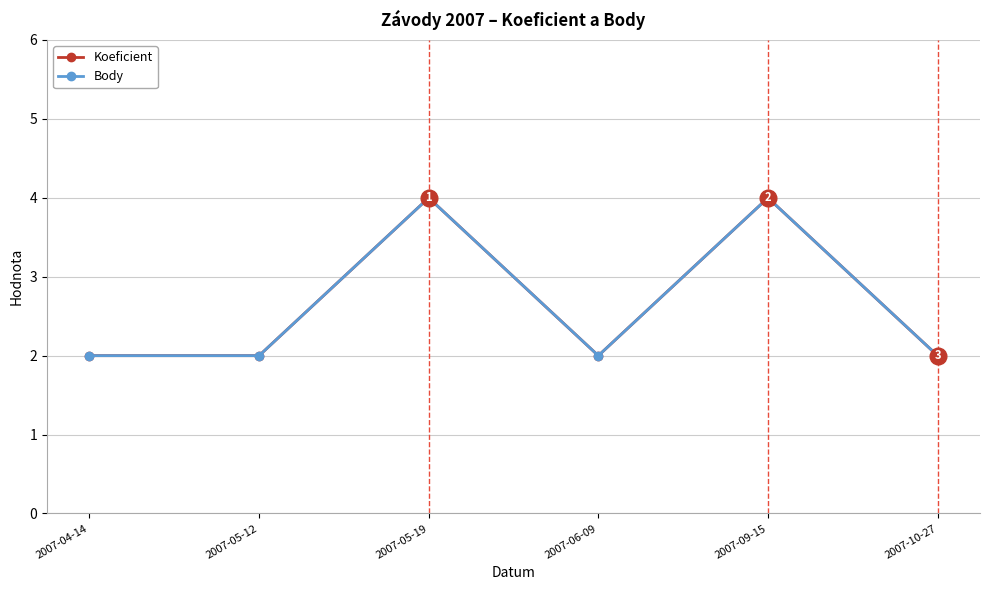

True or false: Body has a value of 2 at 2007-04-14.

True